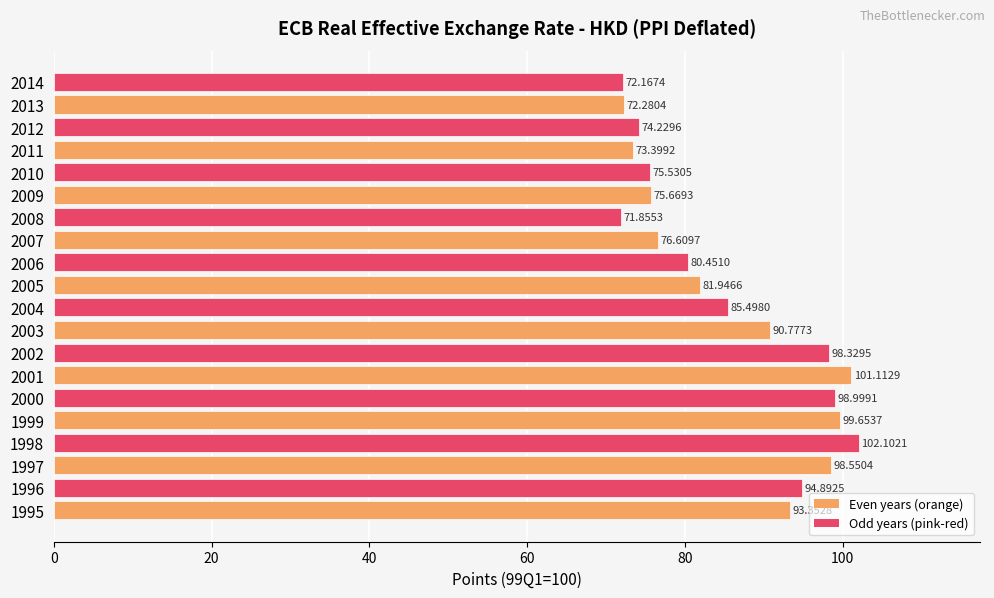

Which category has the highest value across all series?

1998